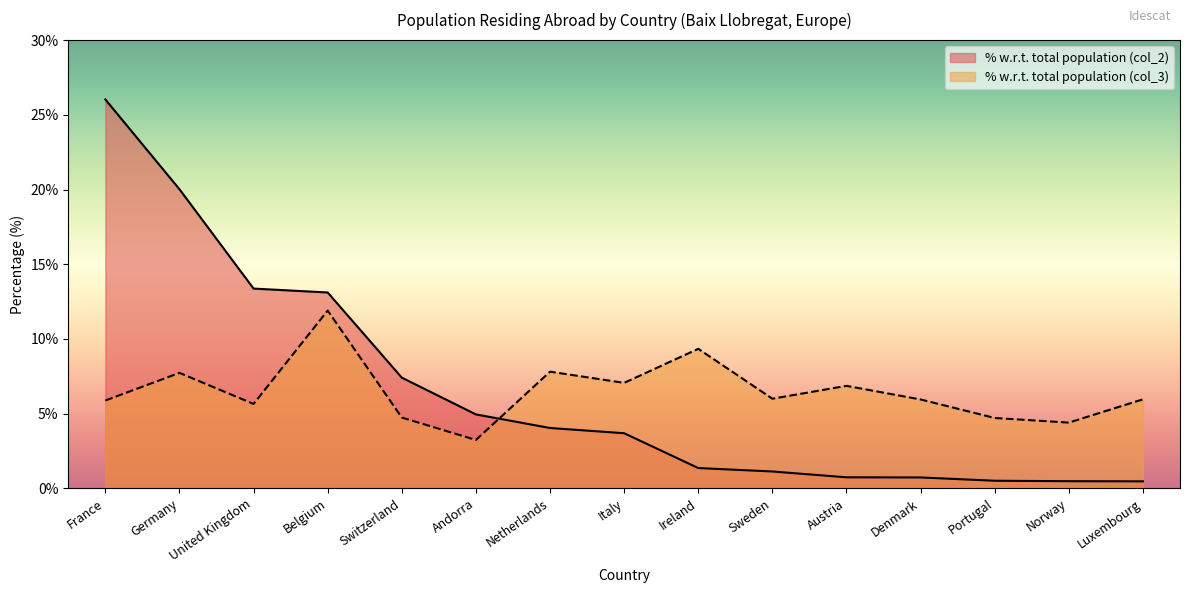

Where do % with respect to the total population (col_3) and % with respect to the total population (col_2) first cross each other?

Andorra and Netherlands